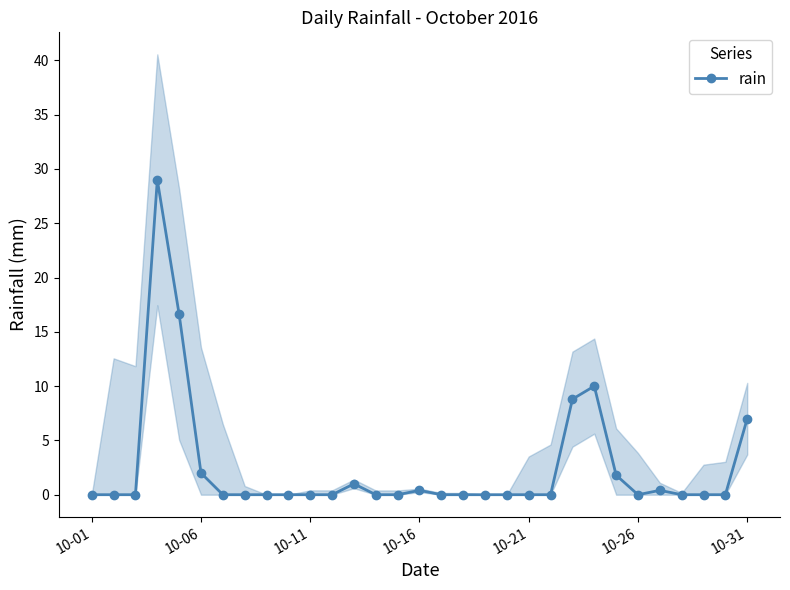

Count the number of categories in the chart.

31